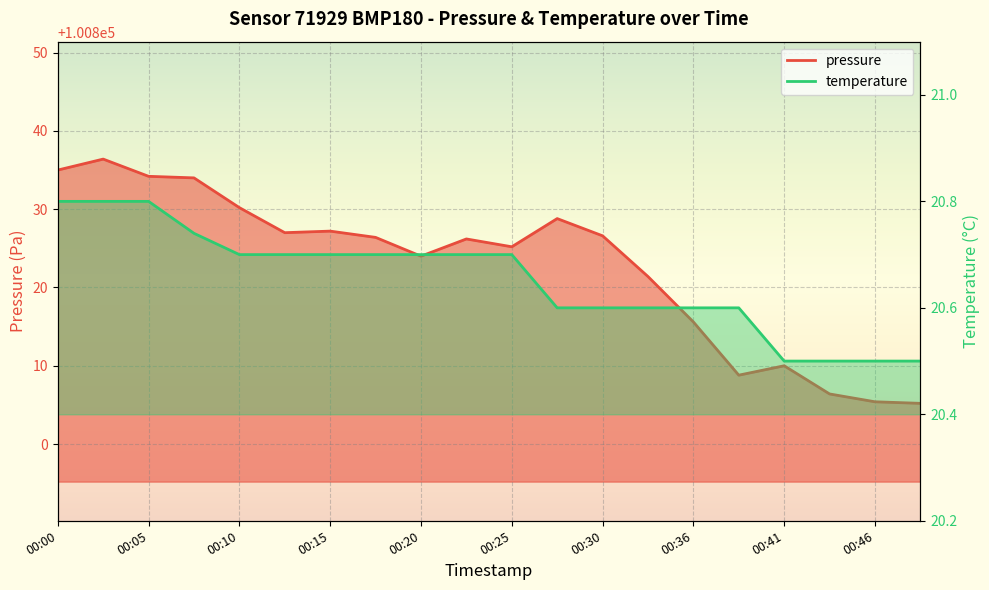

What are all the series names shown in the legend?

pressure, temperature